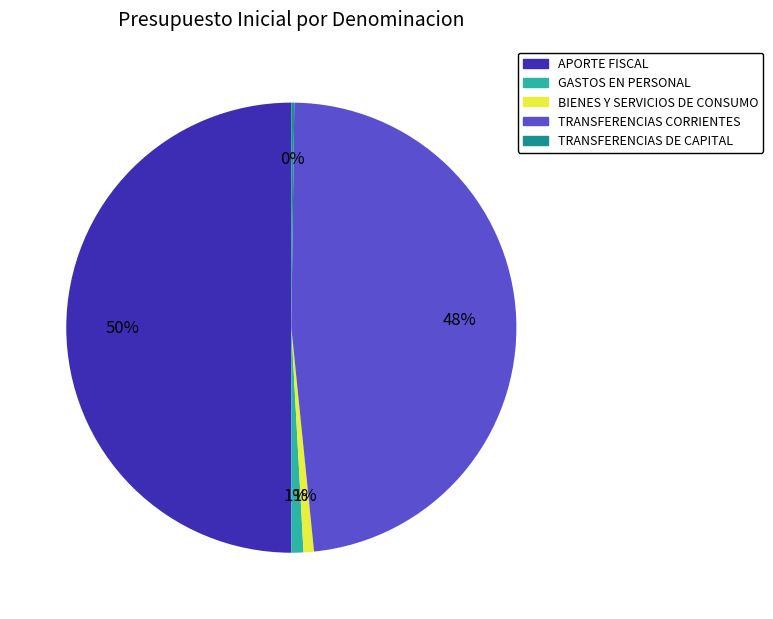

Between GASTOS EN PERSONAL and TRANSFERENCIAS CORRIENTES, which is larger?

TRANSFERENCIAS CORRIENTES